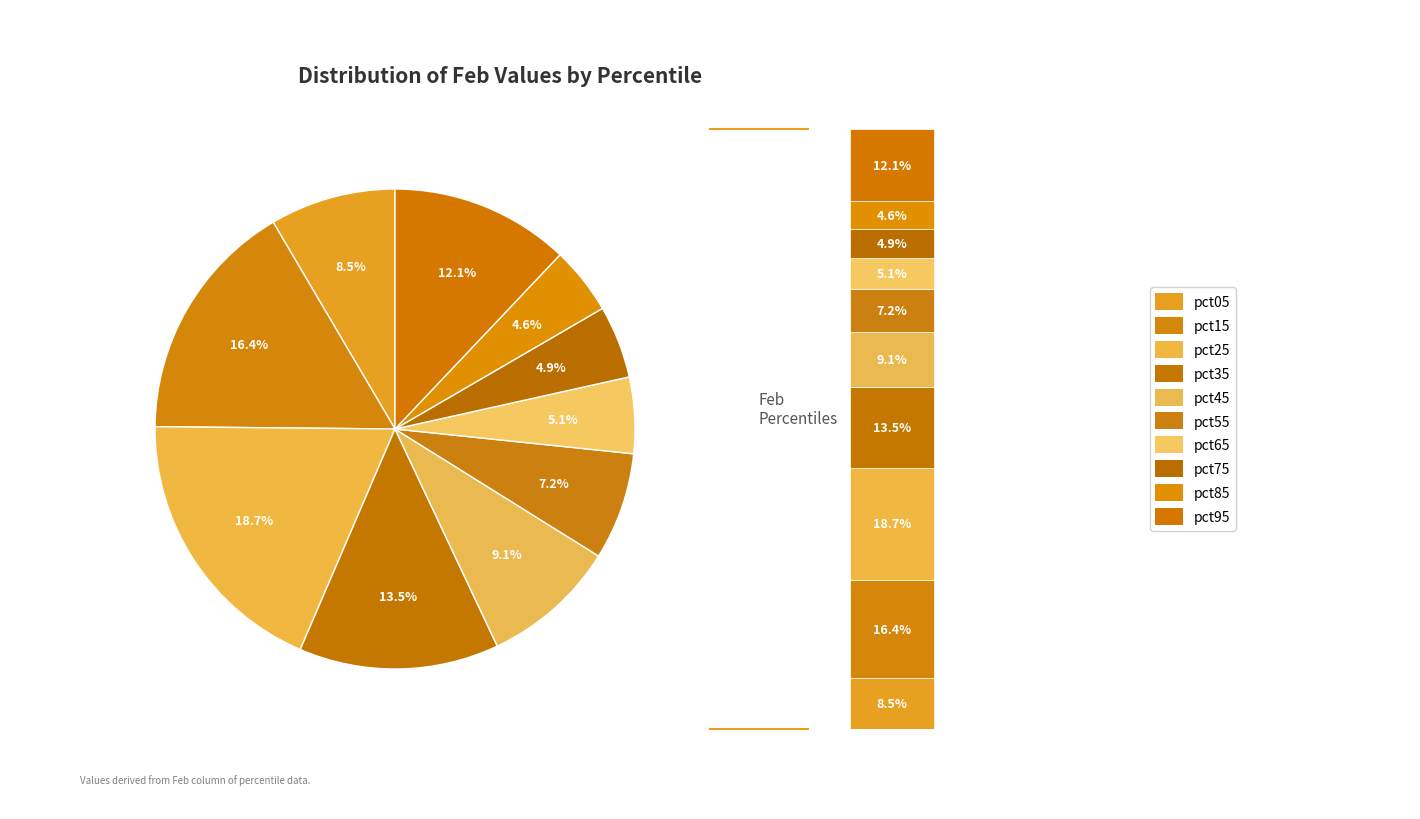

The pct95 slice represents 27% of the pie. True or false?

False